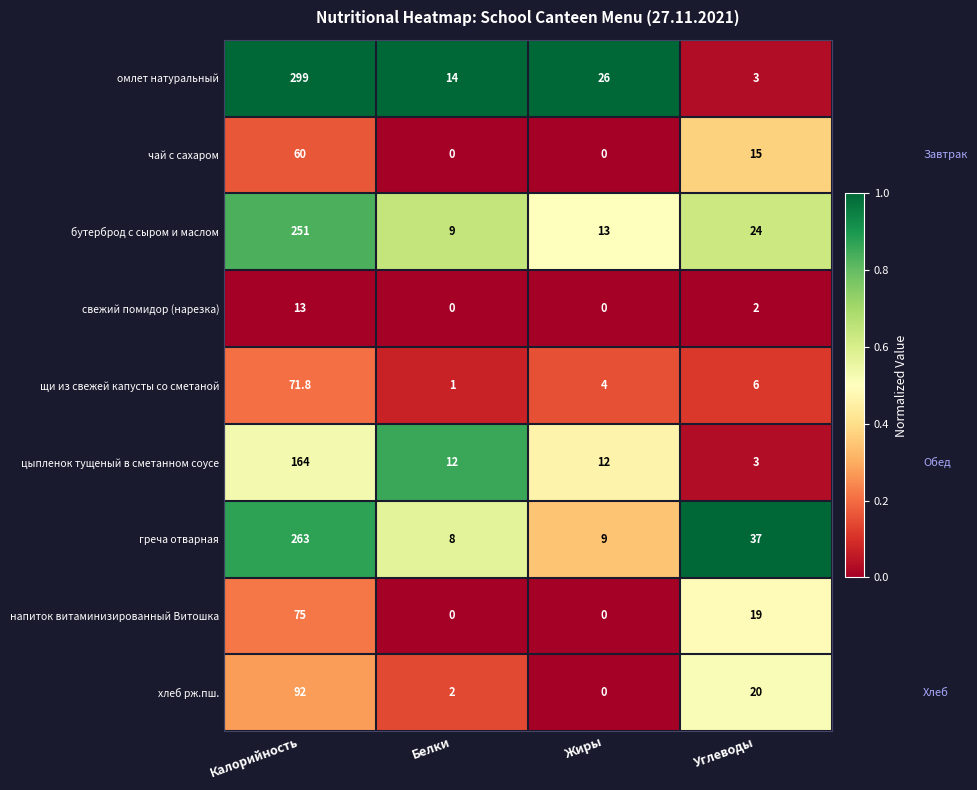

List the labels in order of греча отварная value, smallest first.

Белки, Жиры, Углеводы, Калорийность